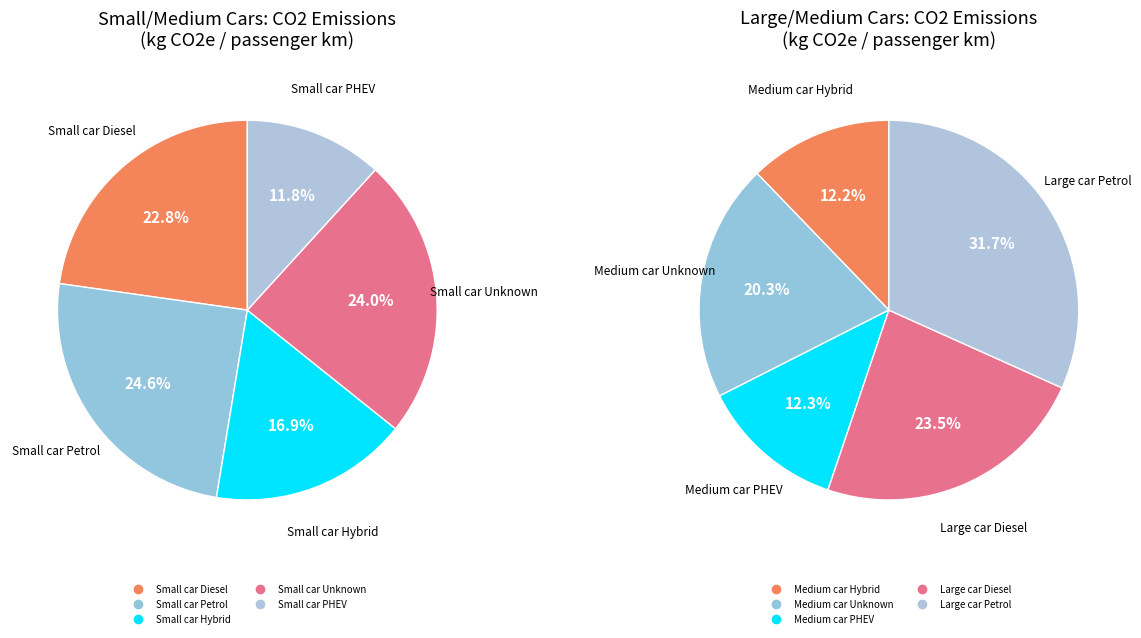

Is there any slice that represents more than half of the pie?

No